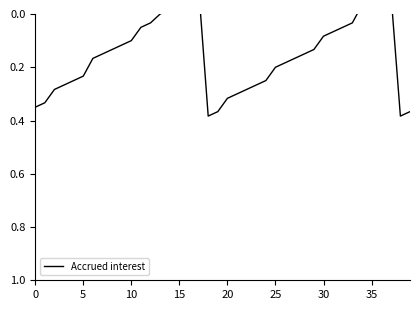

Read the value at 20.

0.3